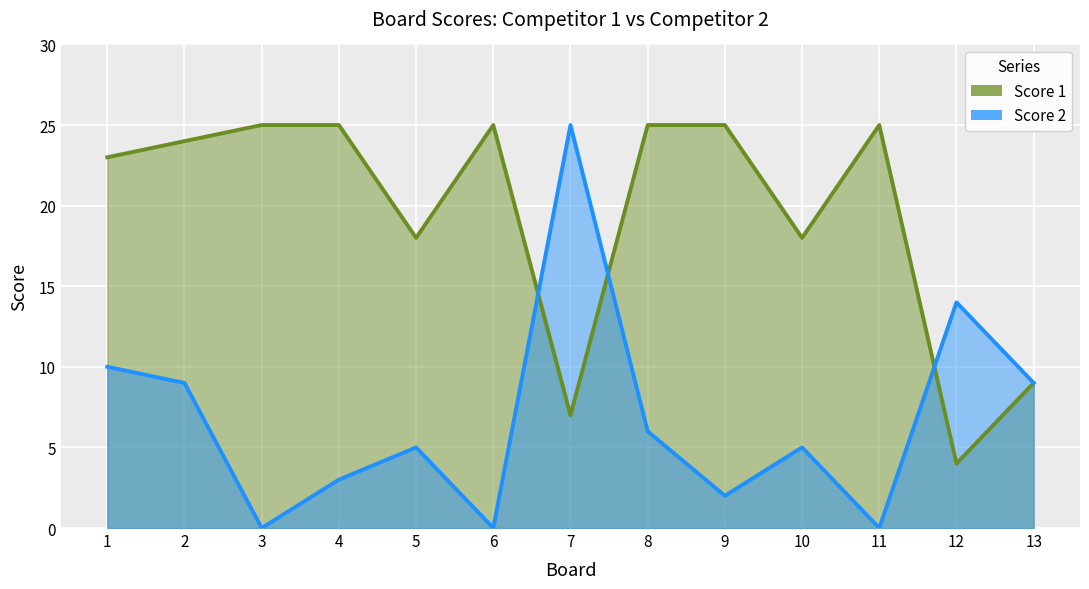

Is it true that Score 2 equals 1 at 9?

False